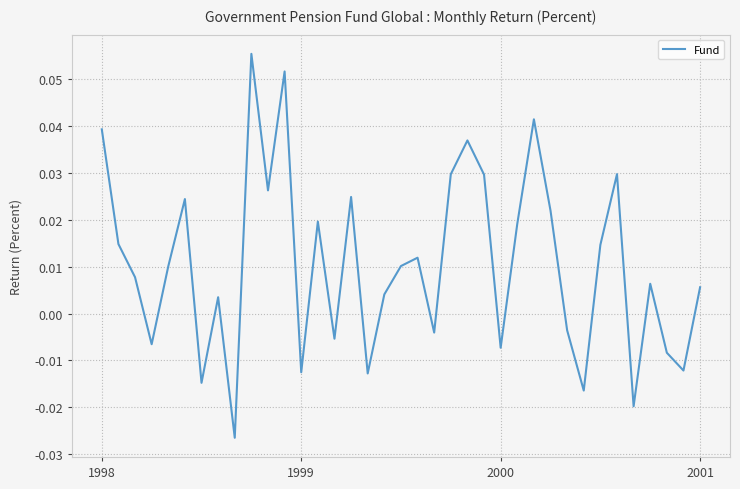

What is the label of the 18th point from the right?

19